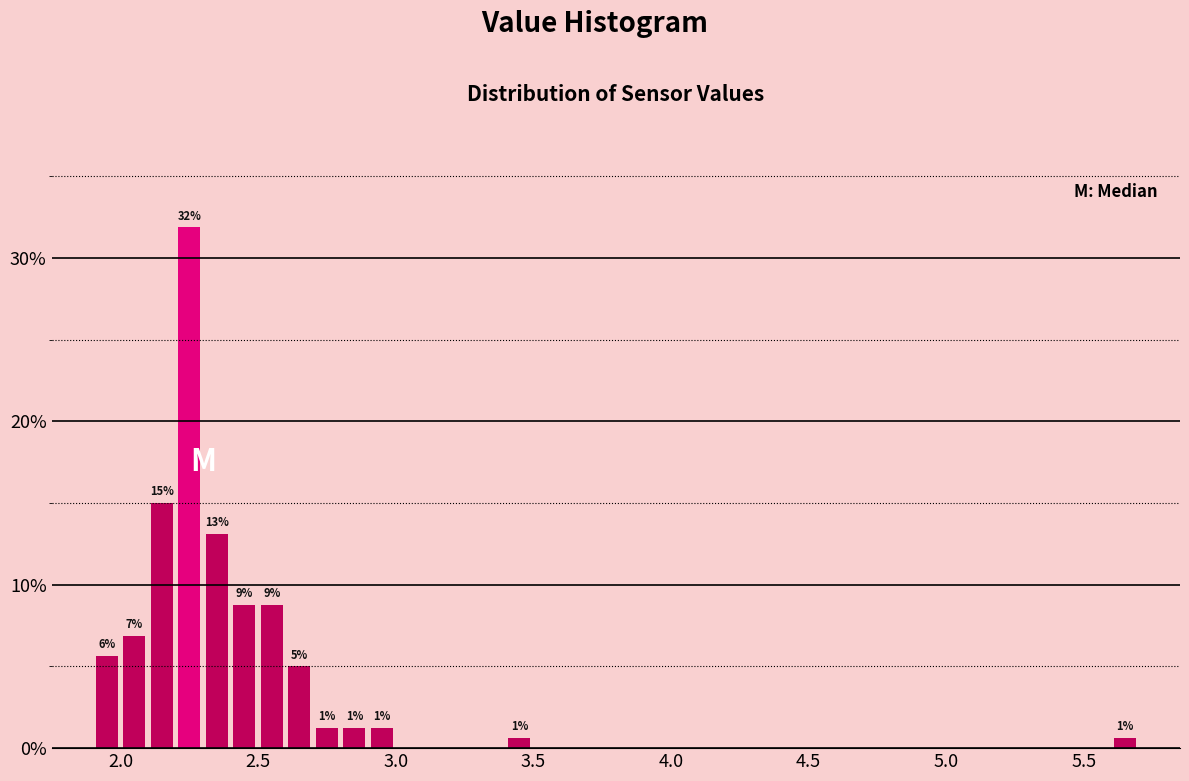

Around what value on the x-axis is the tallest bar? Give the approximate position of its centre, as read against the axis.

2.25